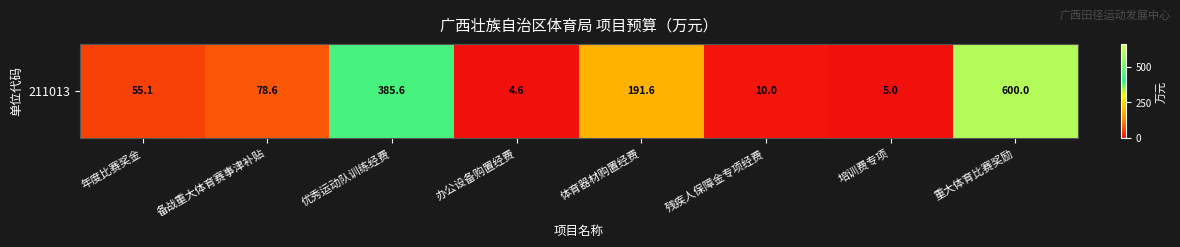

Reading right to left, what are all the values shown in this chart?

重大体育比赛奖励=600.0	培训费专项=5.0	残疾人保障金专项经费=10.0	体育器材购置经费=191.6	办公设备购置经费=4.6	优秀运动队训练经费=385.6	备战重大体育赛事津补贴=78.6	年度比赛奖金=55.1